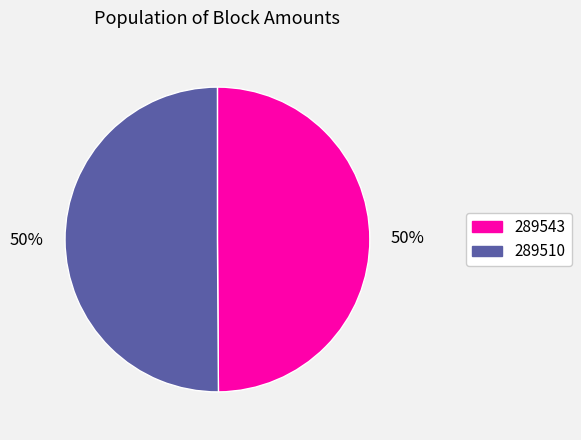

How many segments does this pie chart have?

2